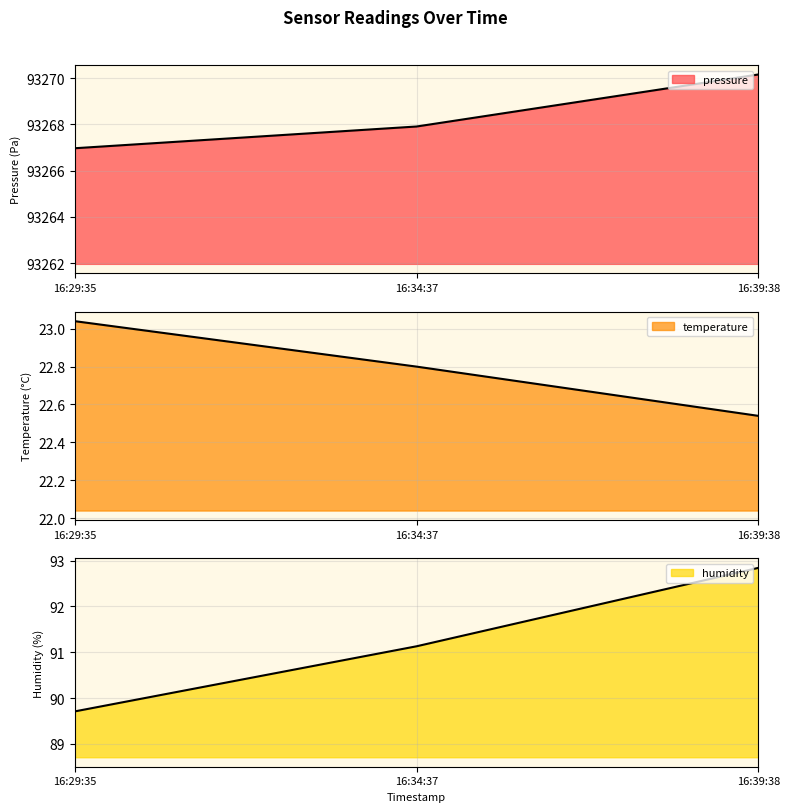

What value does the pressure series have at 16:34:37?

93267.9